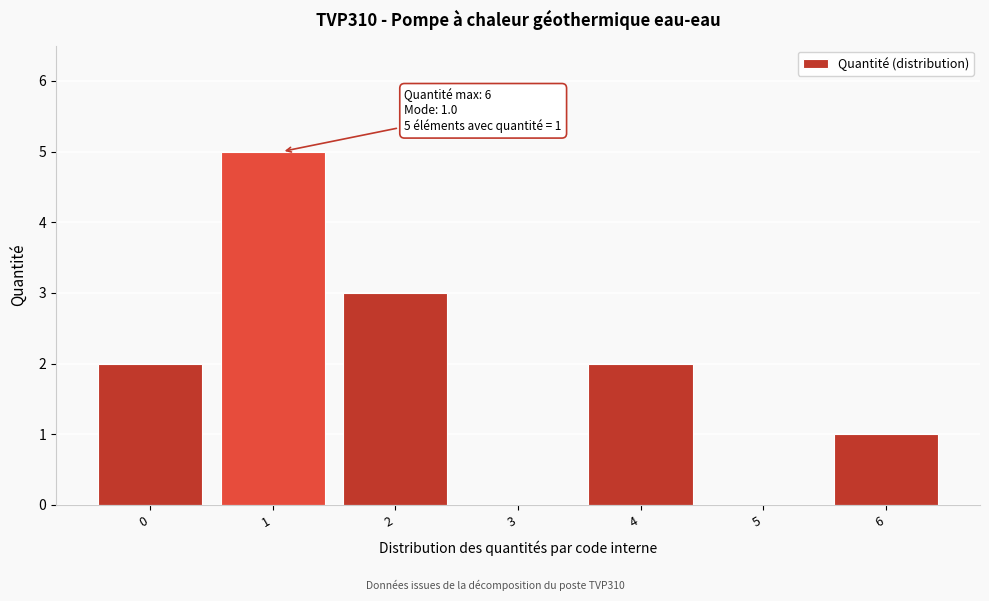

Reading right to left, extract all data points from this chart.

6=1	5=0	4=2	3=0	2=3	1=5	0=2